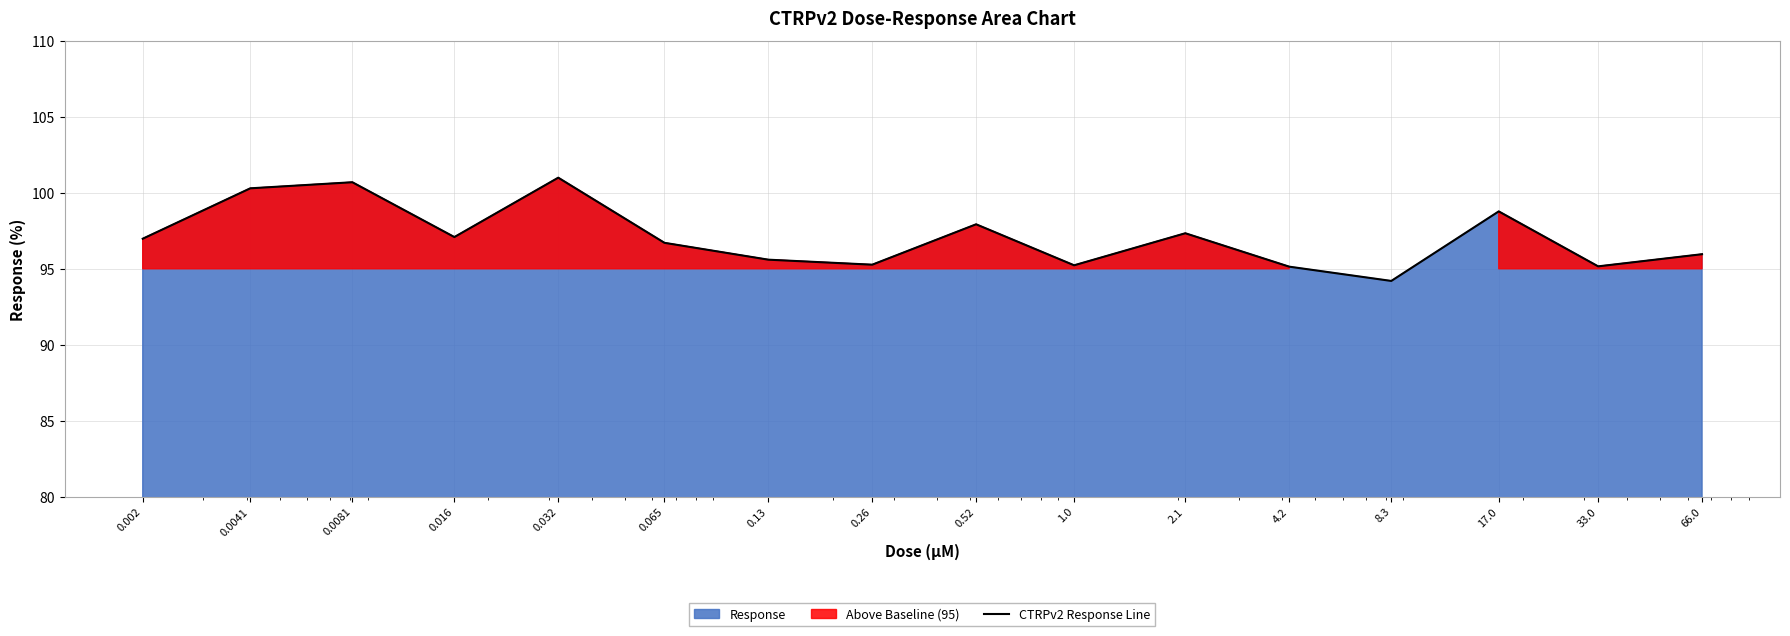

Reading right to left, list all the values displayed in this chart.

66.0=96.0	33.0=95.2	17.0=98.8	8.3=94.2	4.2=95.1	2.1=97.3	1.0=95.2	0.52=97.9	0.26=95.3	0.13=95.6	0.065=96.7	0.032=101.0	0.016=97.1	0.0081=100.7	0.0041=100.3	0.002=97.0